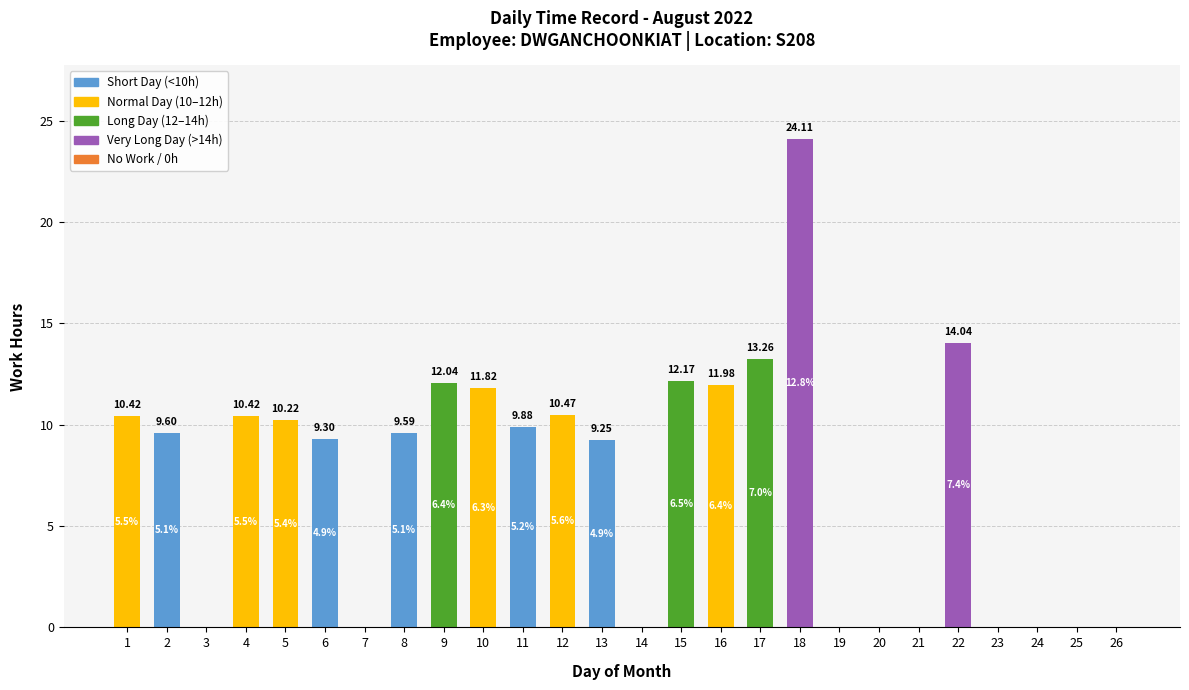

What is the approximate value at 11?

9.9